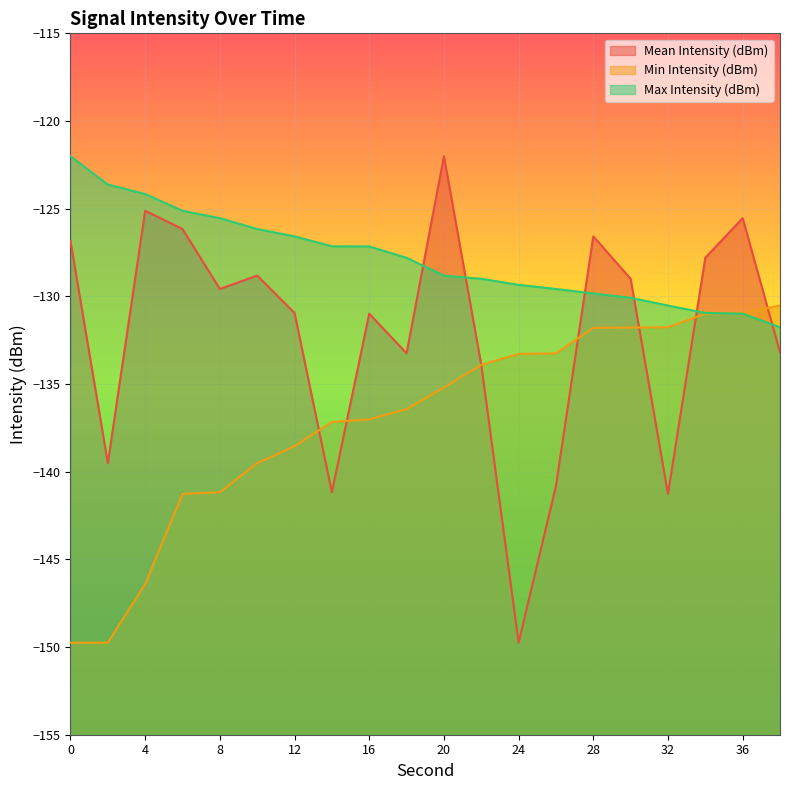

What is the value of the Max Intensity (dBm) point at the 10th from the left?

-127.8